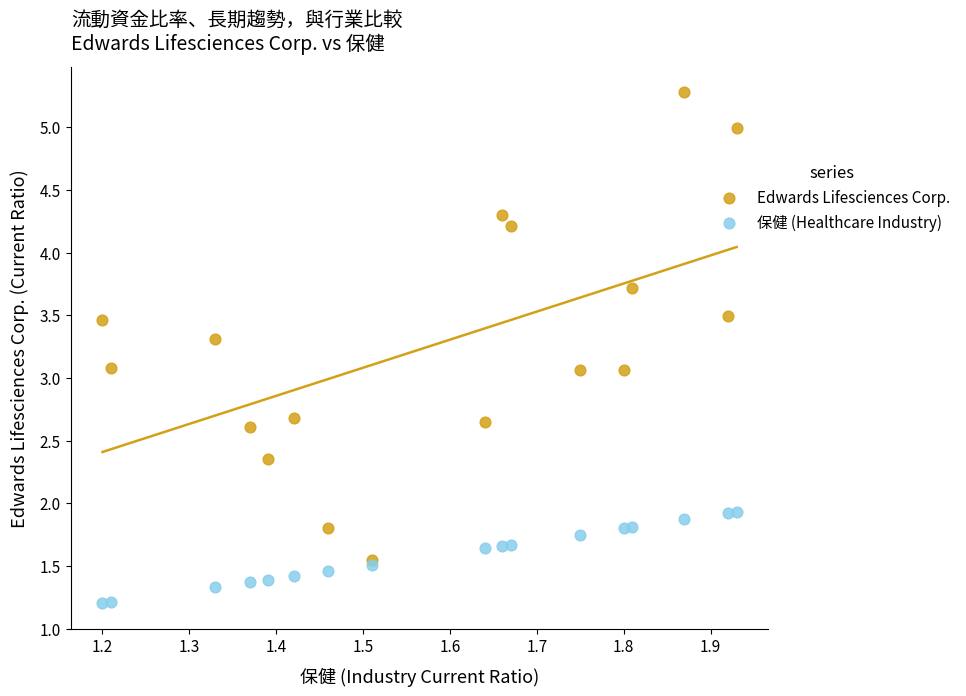

What are all the series names shown in the legend?

Edwards Lifesciences Corp., 保健 (Healthcare Industry)